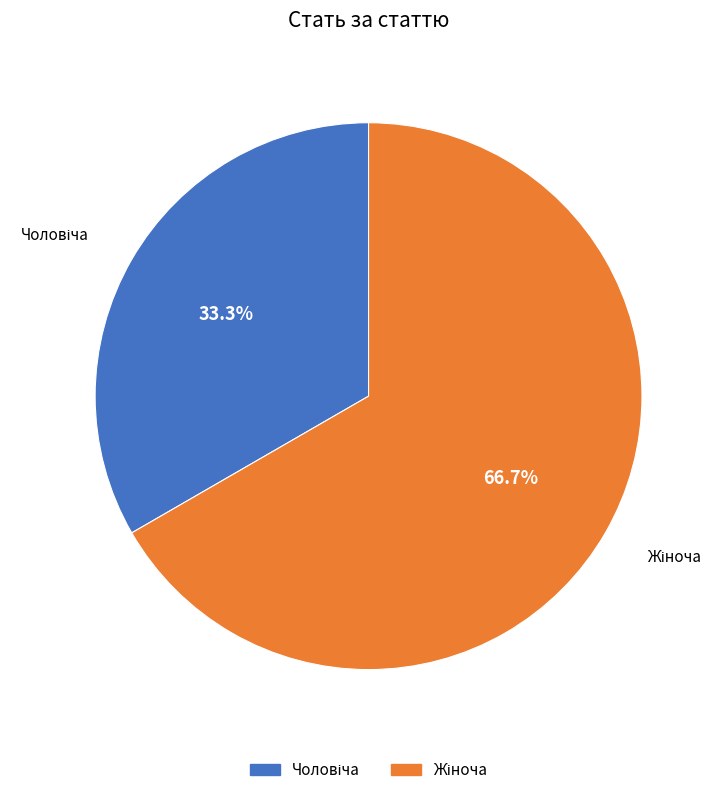

Is there any slice that represents more than half of the pie?

Yes